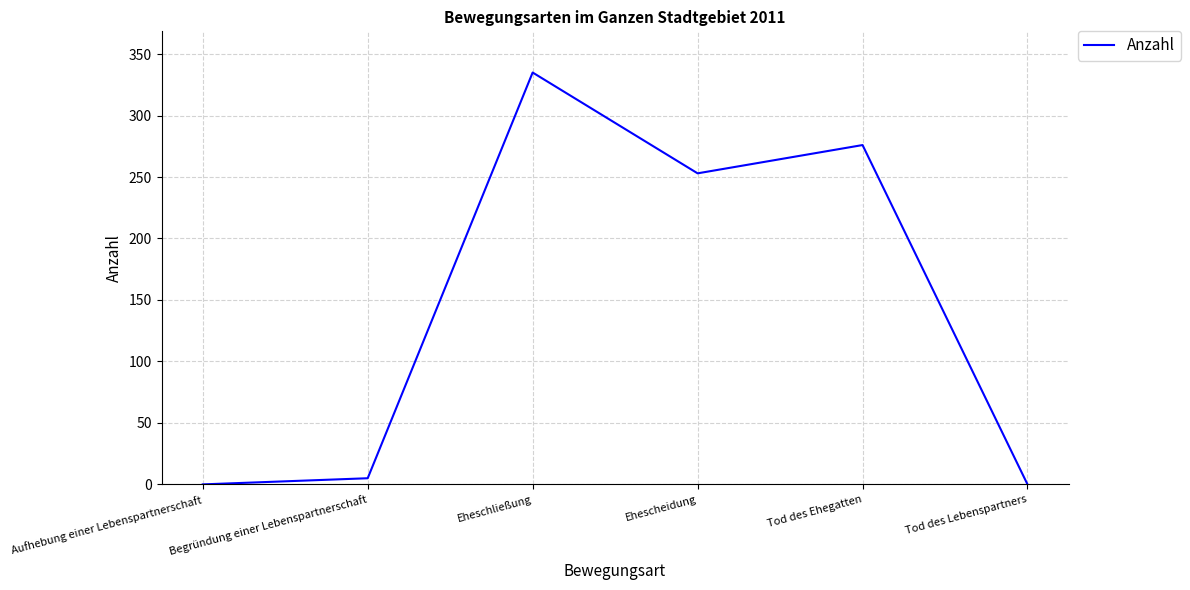

Which label corresponds to the largest value in the chart?

Eheschließung